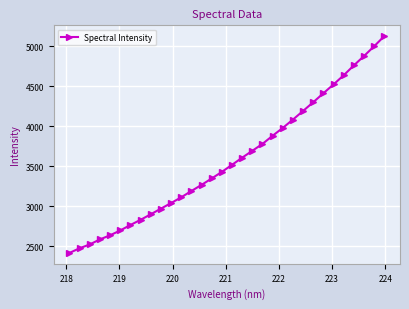

True or false: the data has more than 2 interior local peaks.

False